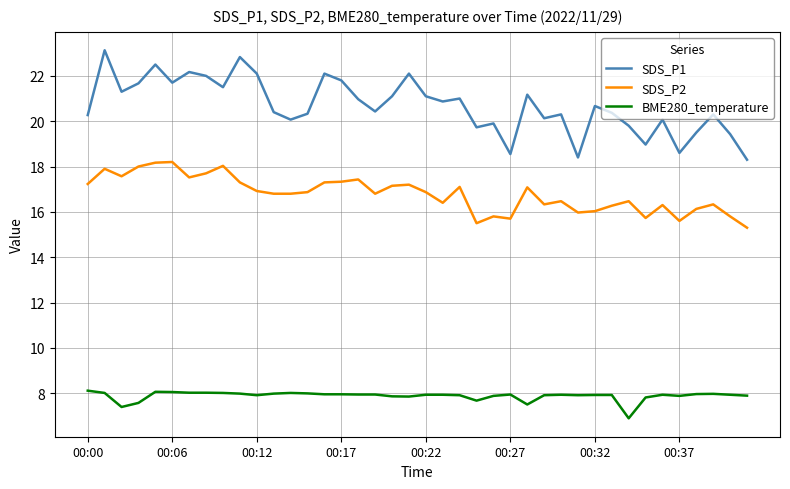

List the series in order of their overall mean, highest first.

SDS_P1, SDS_P2, BME280_temperature